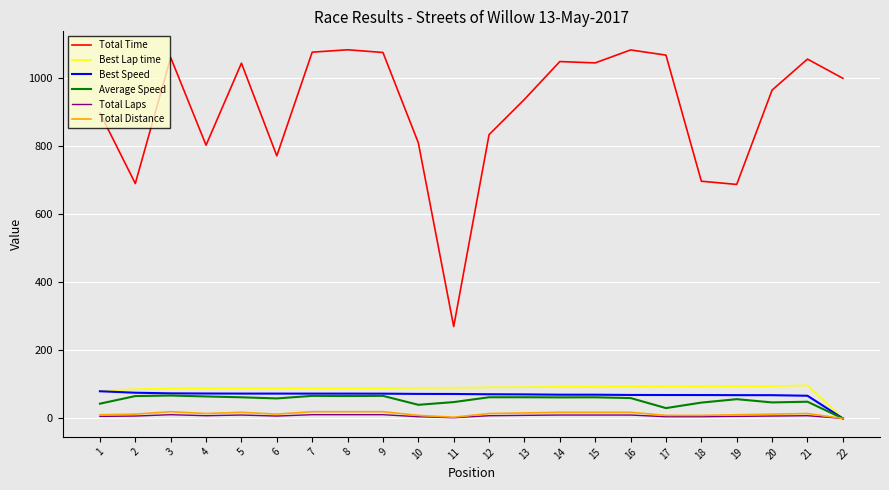

Does the chart have visible grid lines?

Yes